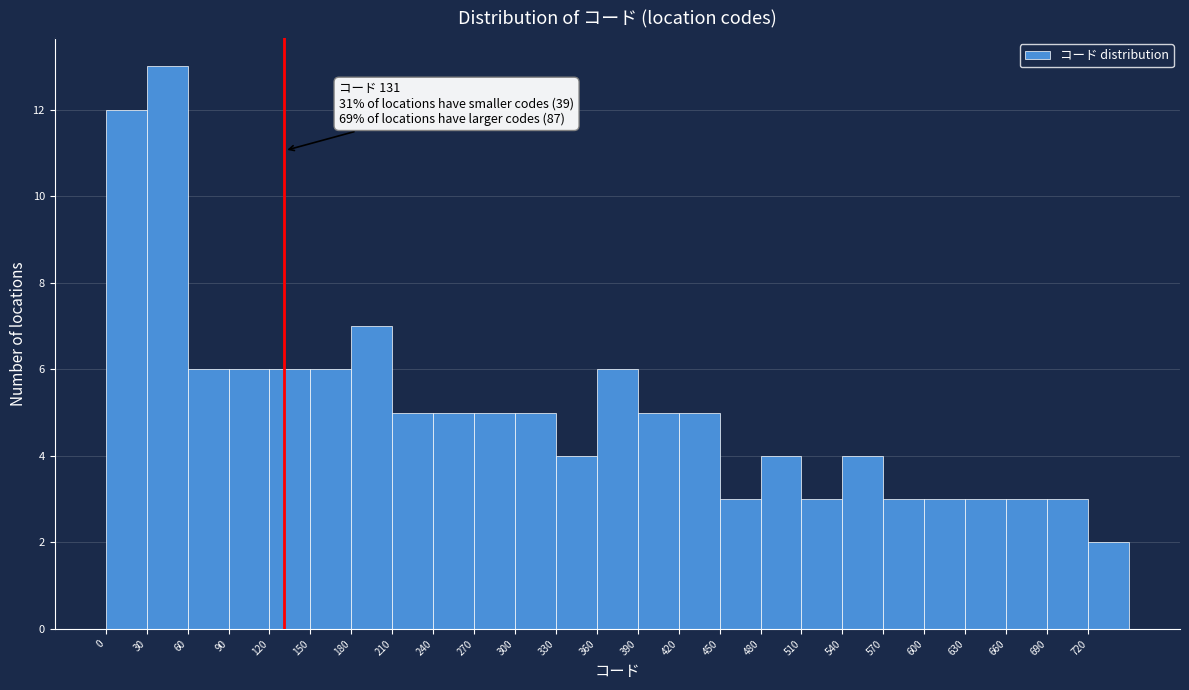

Which range on the x-axis has the tallest bar?

30 to 60